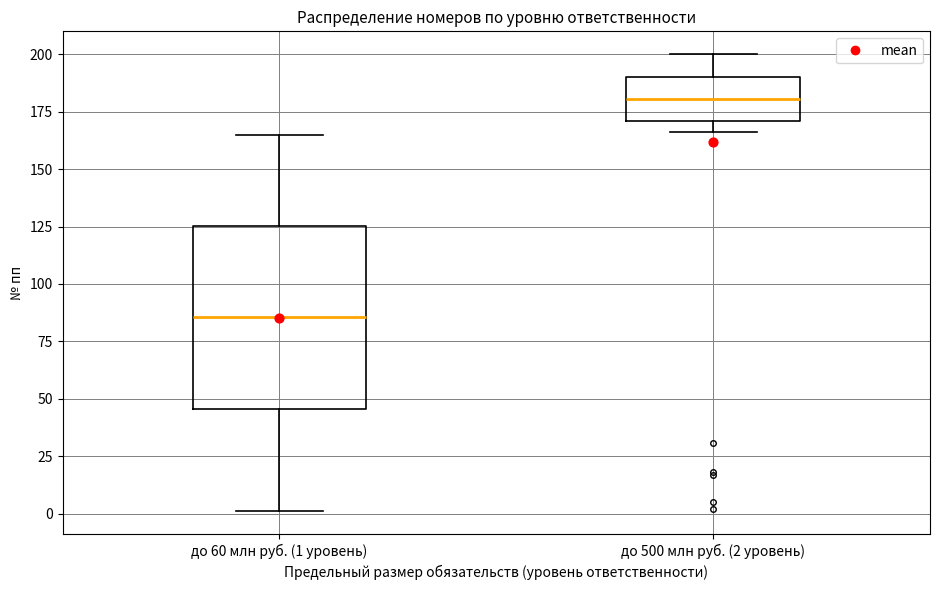

Where is the upper edge of the box for до 500 млн руб. (2 уровень) on the y-axis? The values are not printed on the chart, so give them approximately, as read against the axis.

190